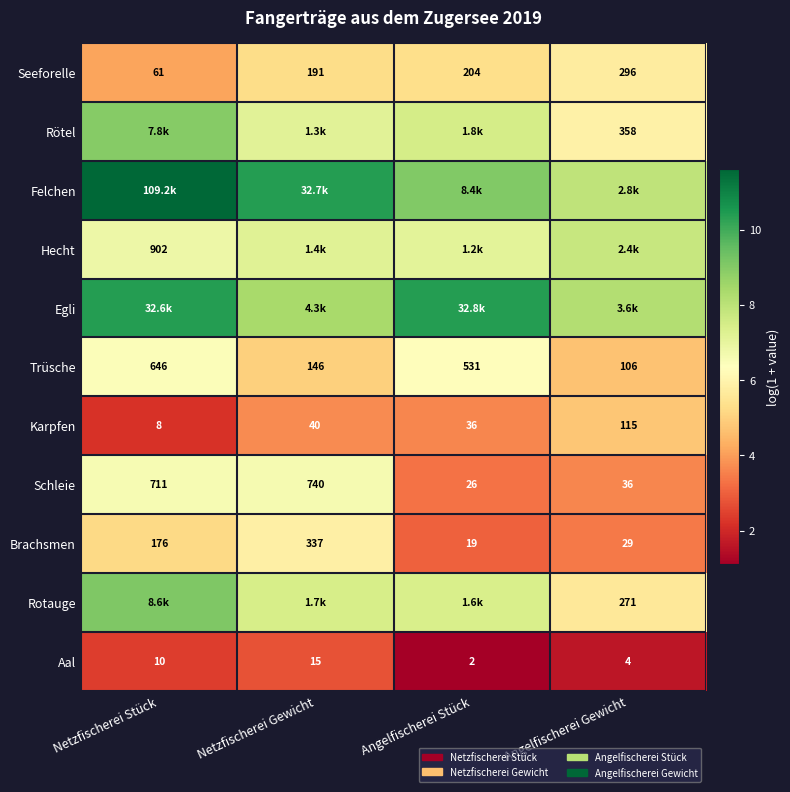

What is the spread (max minus min) of values at Angelfischerei Stück?

9.3